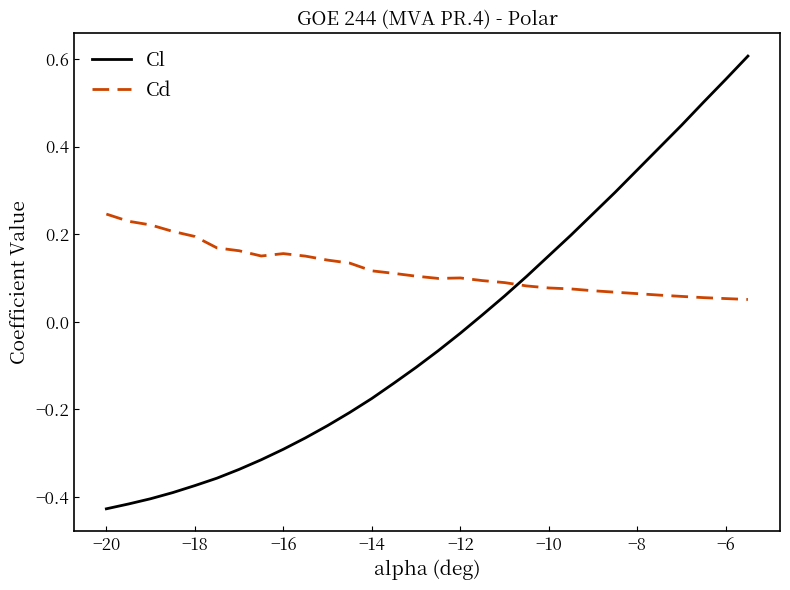

What is the difference between the maximum and minimum values in the Cl series?

1.0